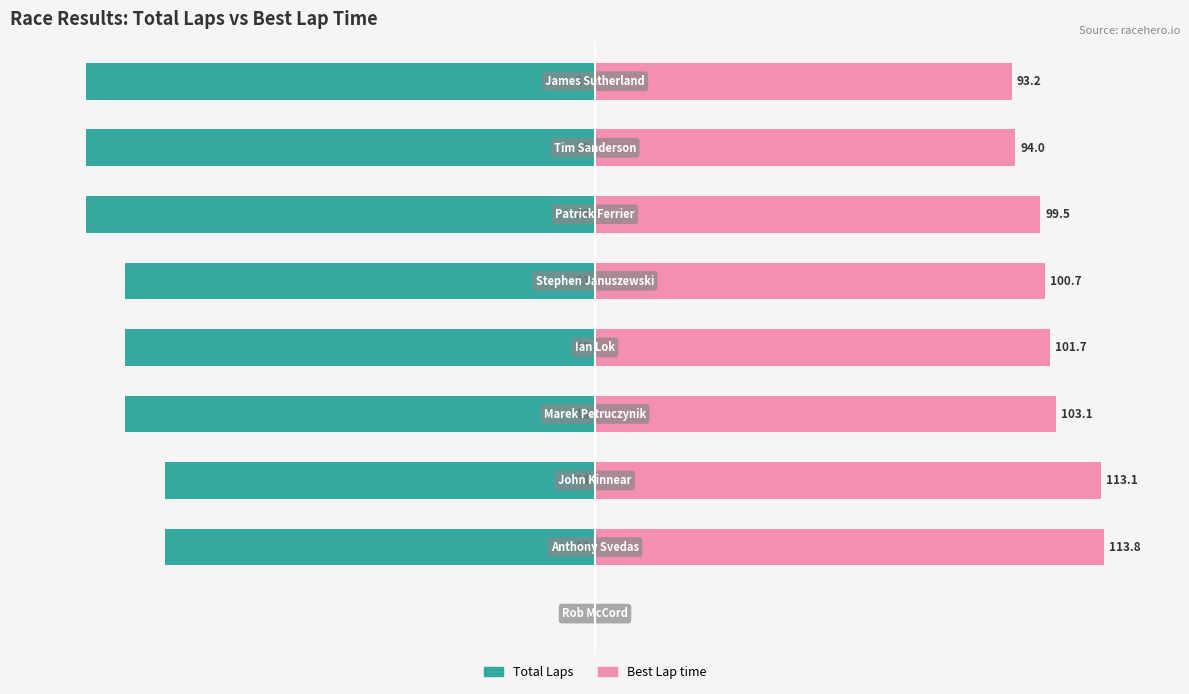

True or false: Best Lap time has a value of 33.5 at 0.

False